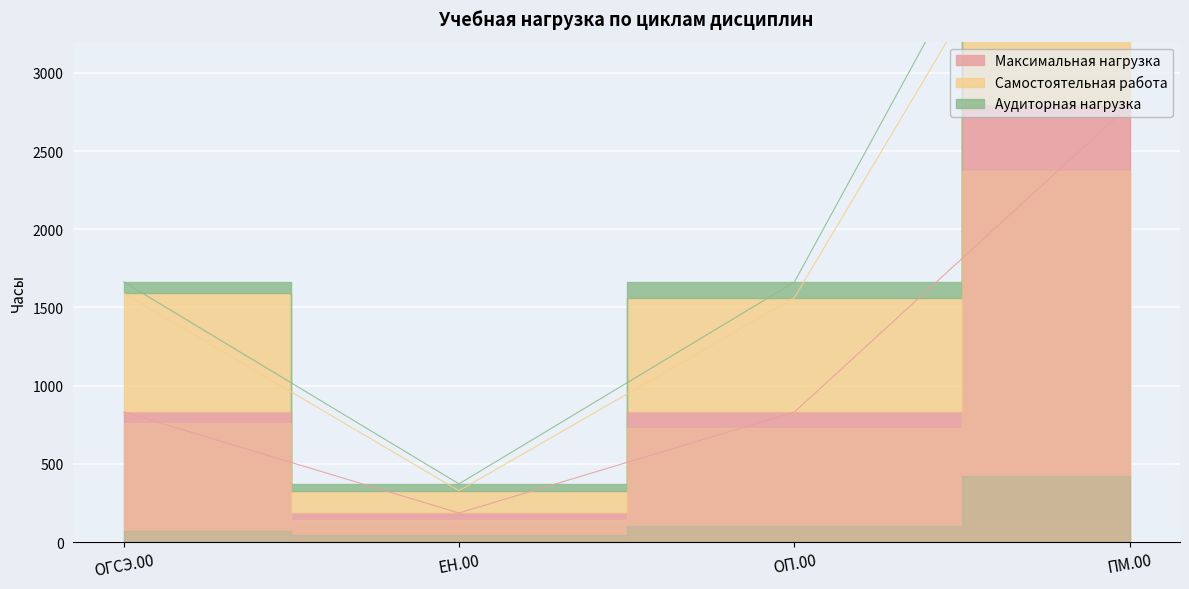

How many values in the Самостоятельная работа series exceed 1592?

1